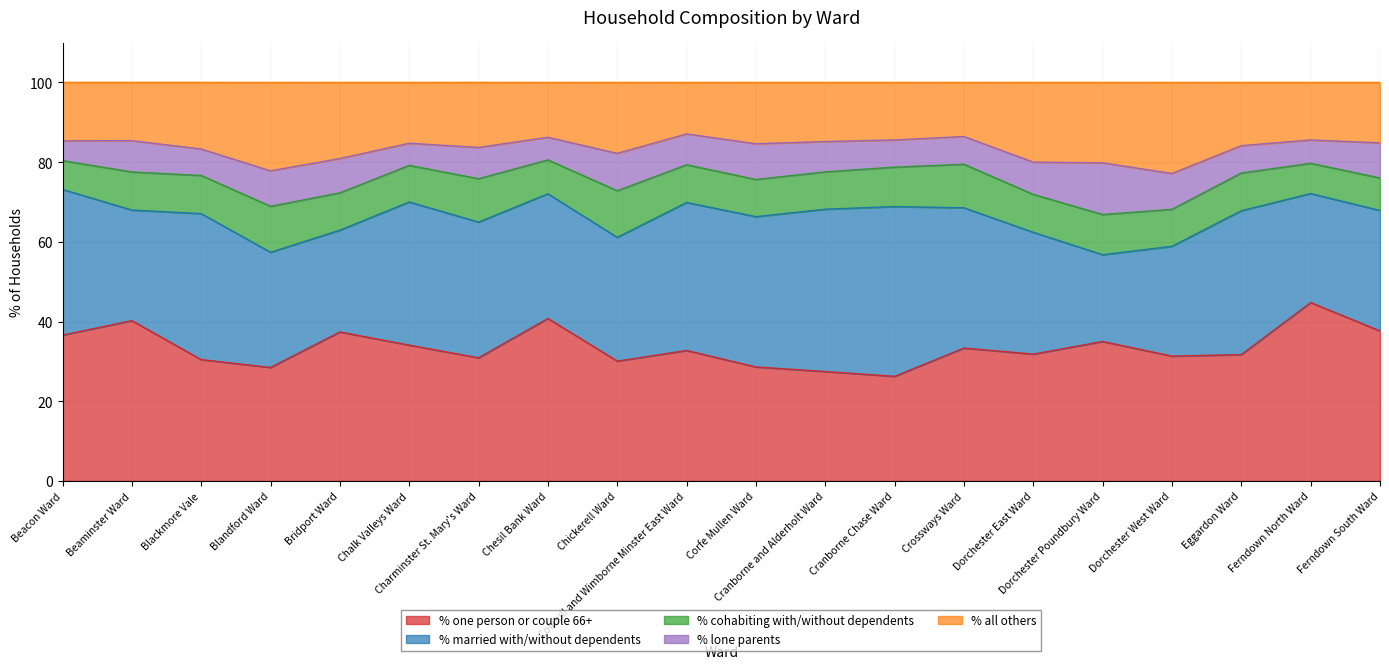

What position from the left is Ferndown South Ward?

20